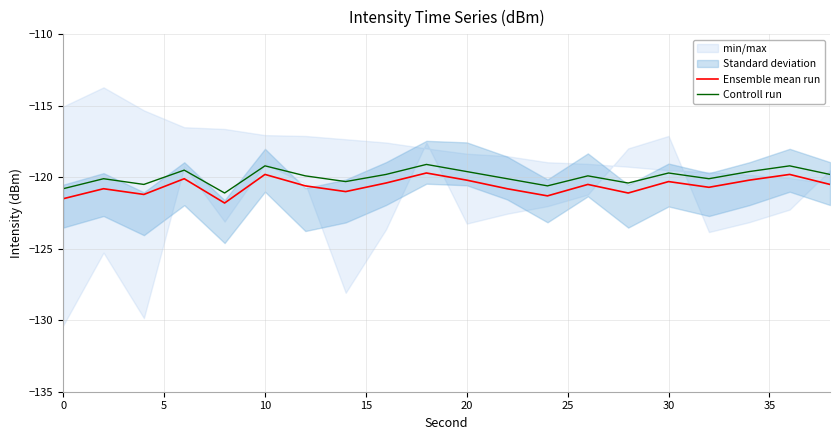

How many interior local valleys does the Controll run series have?

6